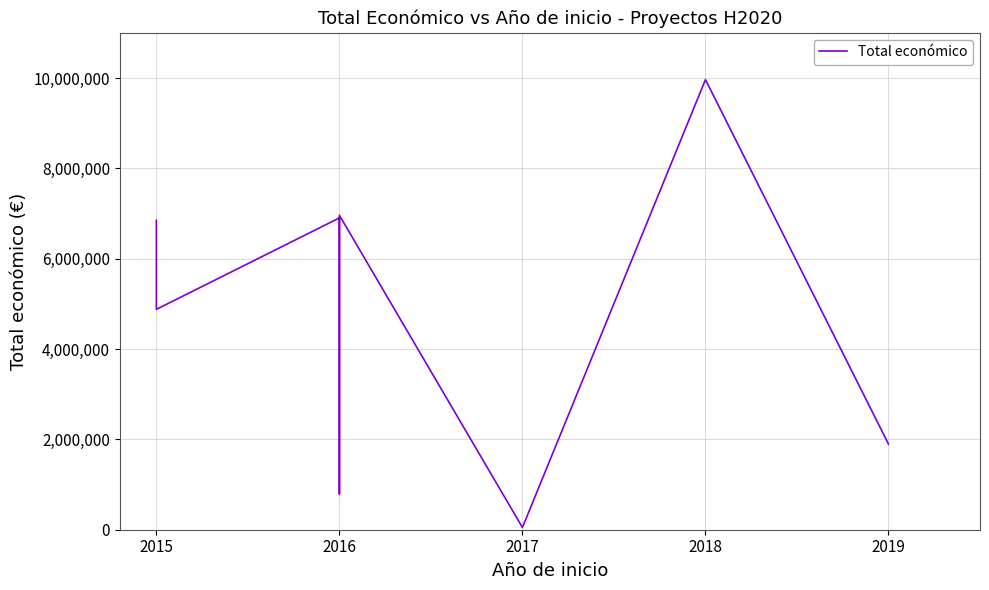

What is the minimum value shown in the chart?

50000